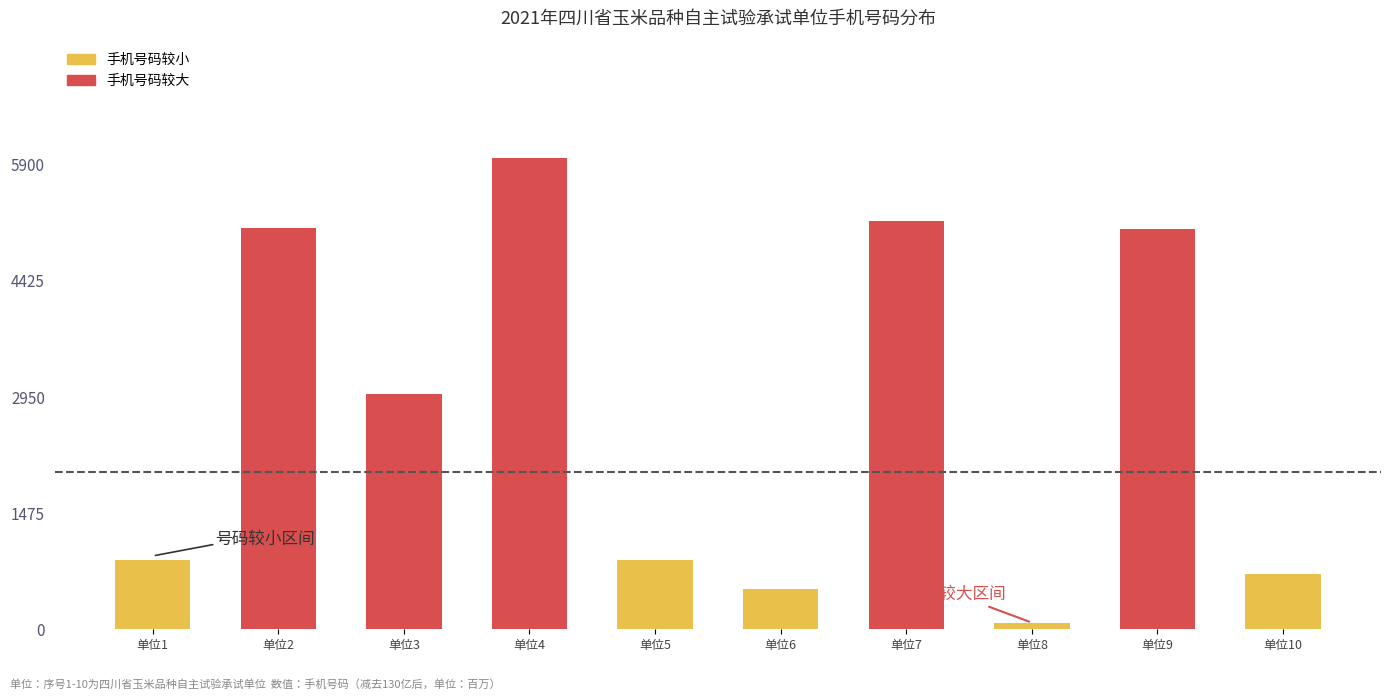

What is the value of the 3rd bar from the left?

2983.3